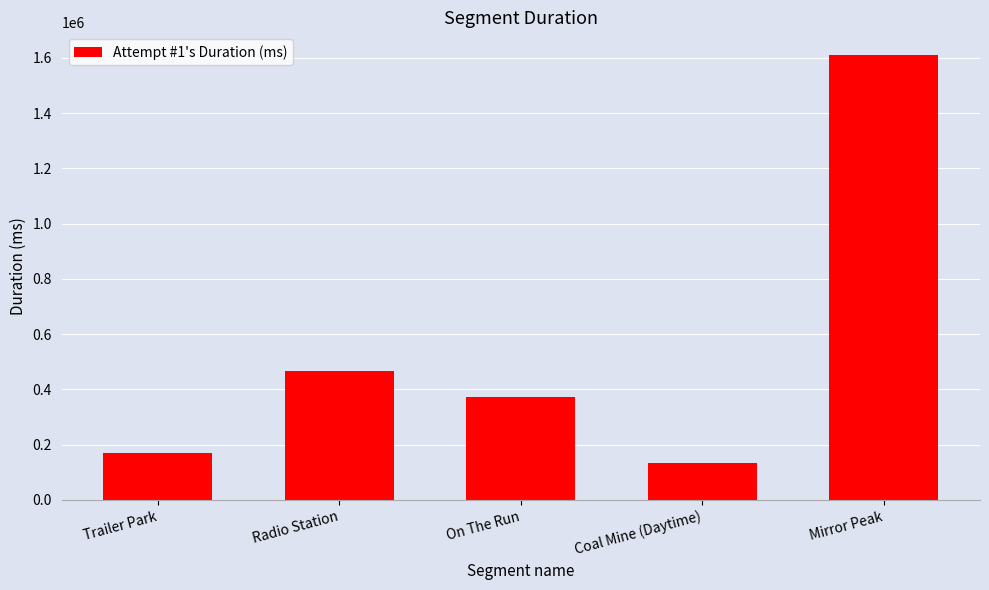

Reading left to right, extract all data points from this chart.

Trailer Park=169349	Radio Station=465682	On The Run=371147	Coal Mine (Daytime)=133228	Mirror Peak=1611577